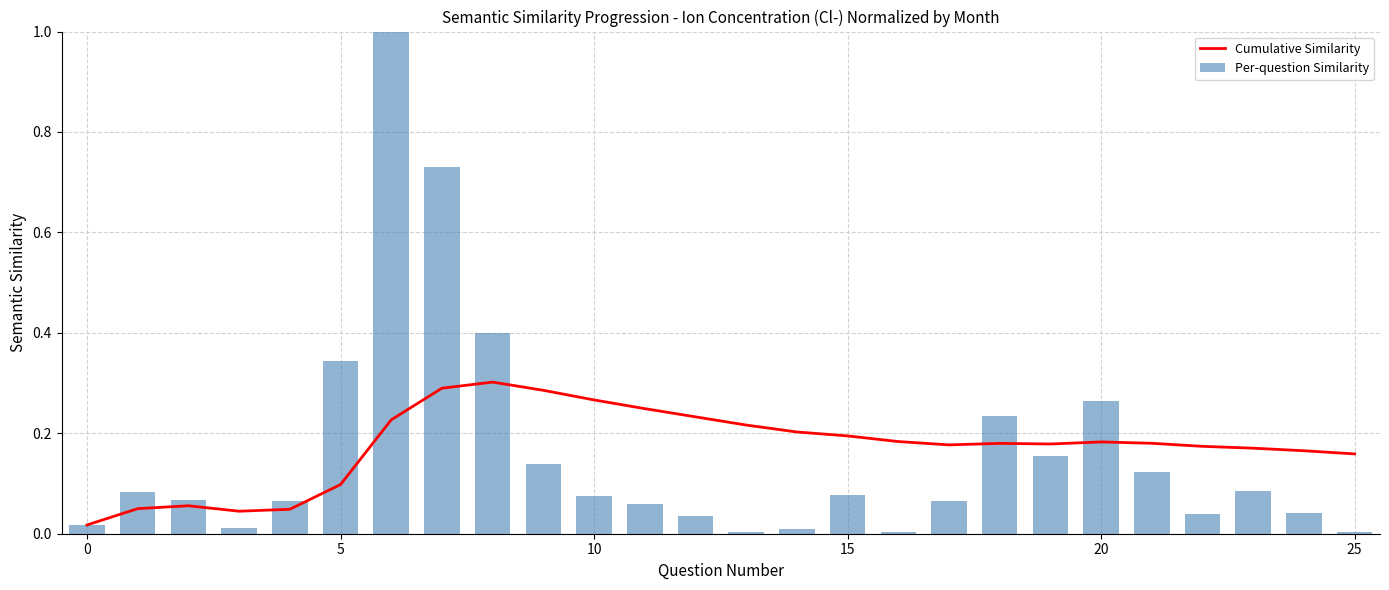

Which category has the highest value across all series?

6